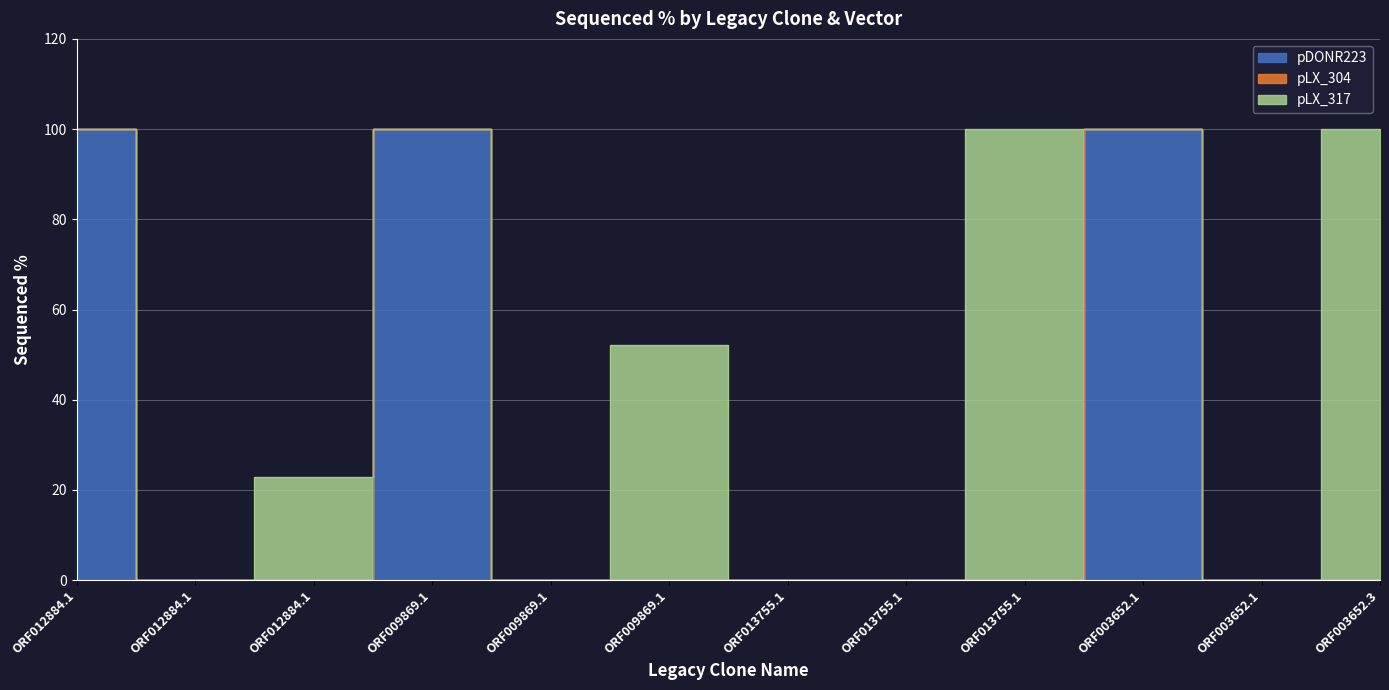

What is the difference between the maximum and minimum values in the pDONR223 series?

100.0